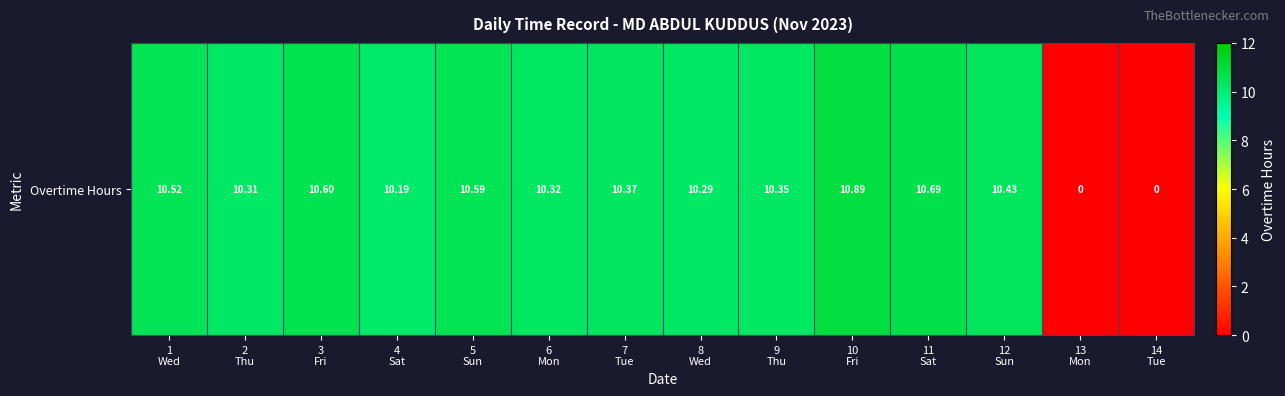

Reading left to right, list all the values displayed in this chart.

10.5	10.3	10.6	10.2	10.6	10.3	10.4	10.3	10.3	10.9	10.7	10.4	0.0	0.0